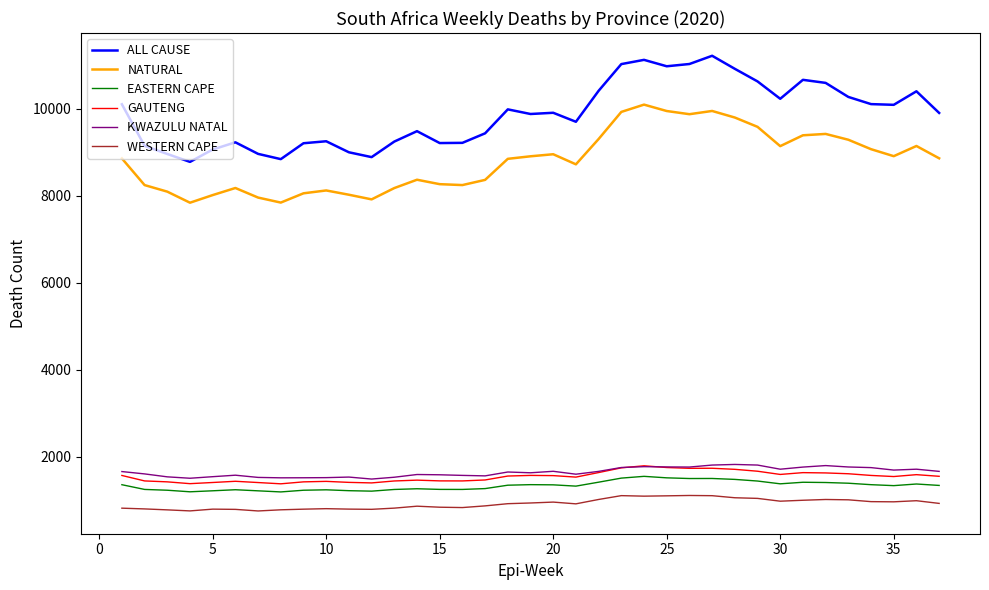

True or false: NATURAL and KWAZULU NATAL intersect in this chart.

False